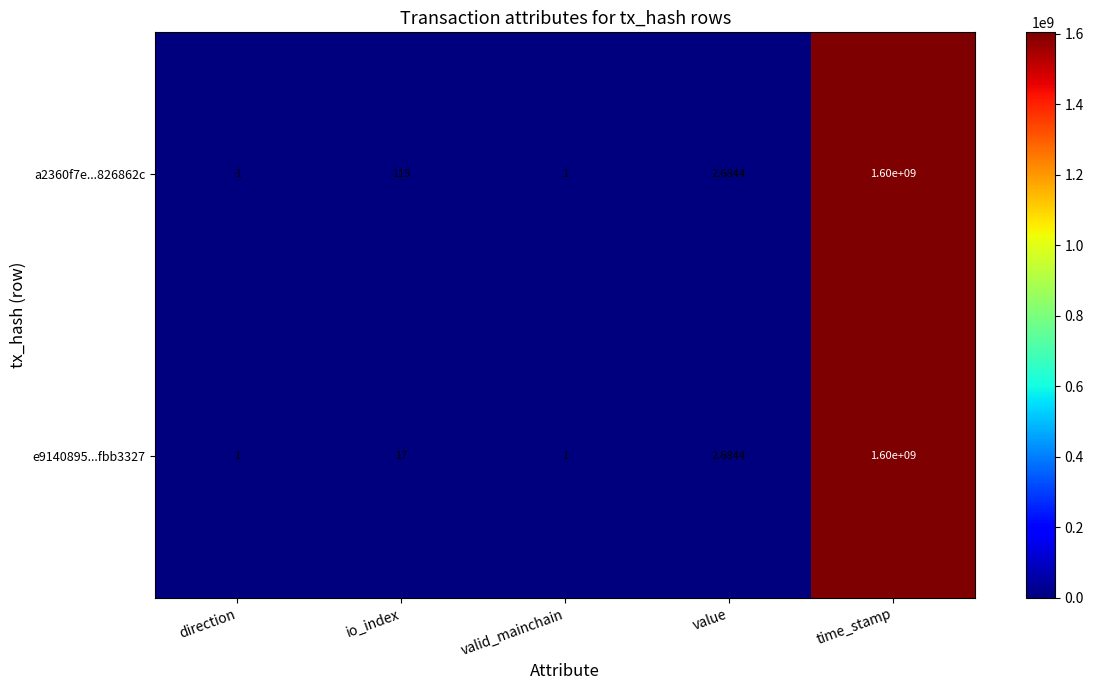

Where is e9140895...fbb3327 nearest to the value 800000000?

io_index